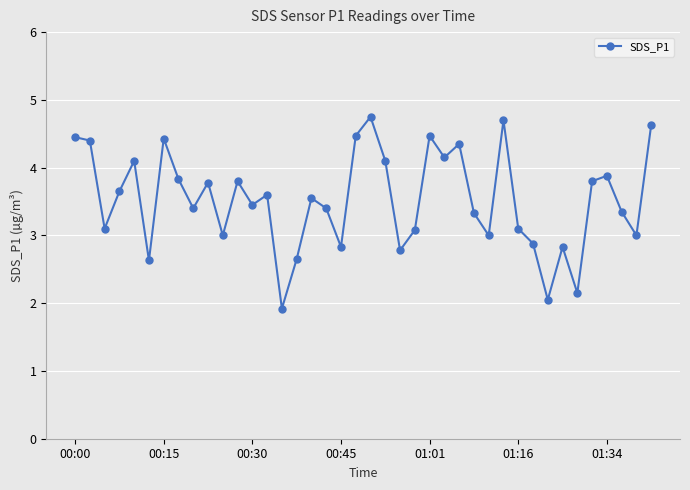

What is the sum of all values?

140.8